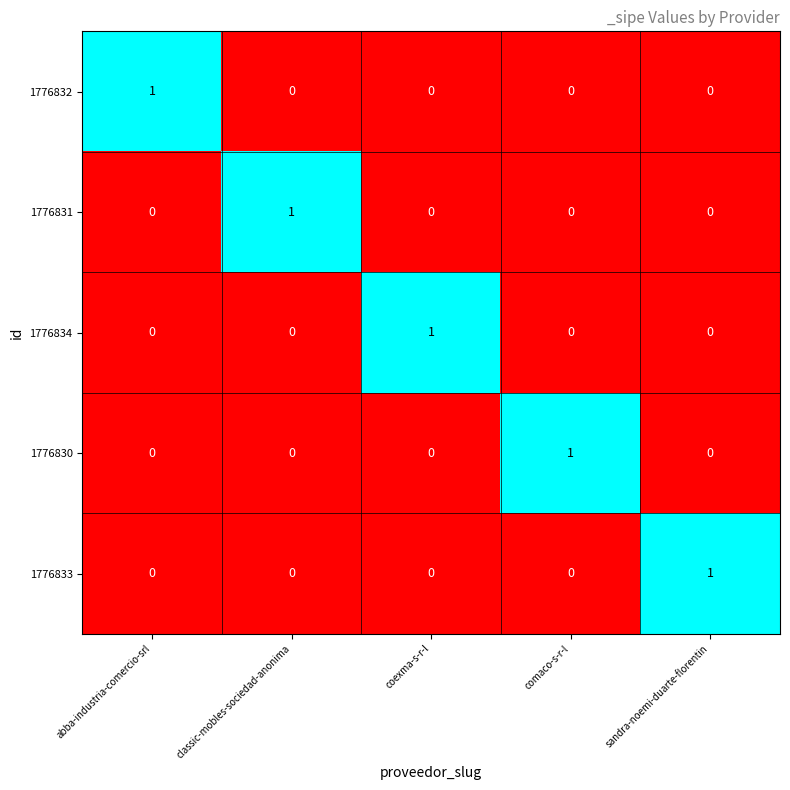

Reading right to left, transcribe all the data shown in this chart.

1776832: 0	0	0	0	1
1776831: 0	0	0	1	0
1776834: 0	0	1	0	0
1776830: 0	1	0	0	0
1776833: 1	0	0	0	0